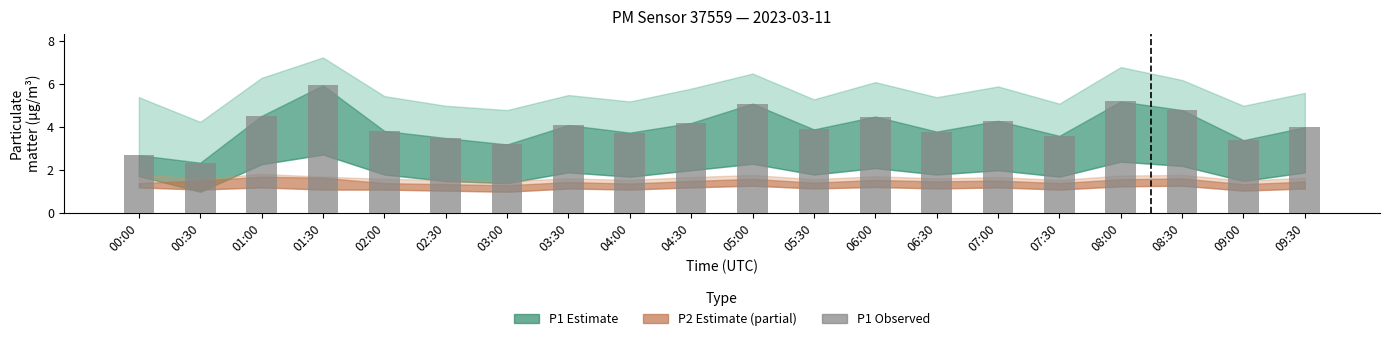

Where is the data nearest to the value 4?

09:30